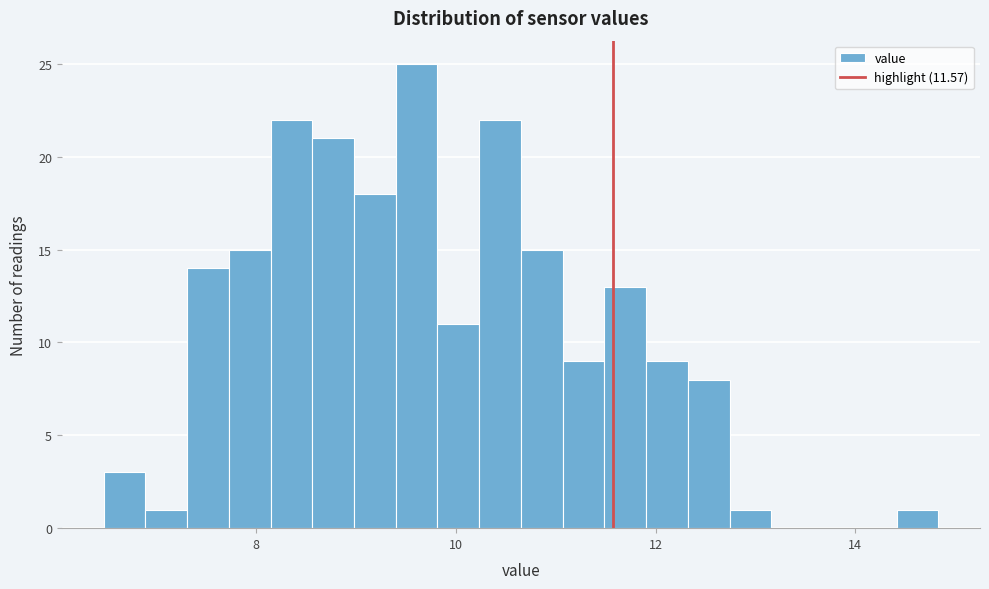

Read against the x-axis, roughly where is the centre of the tallest bar?

9.6